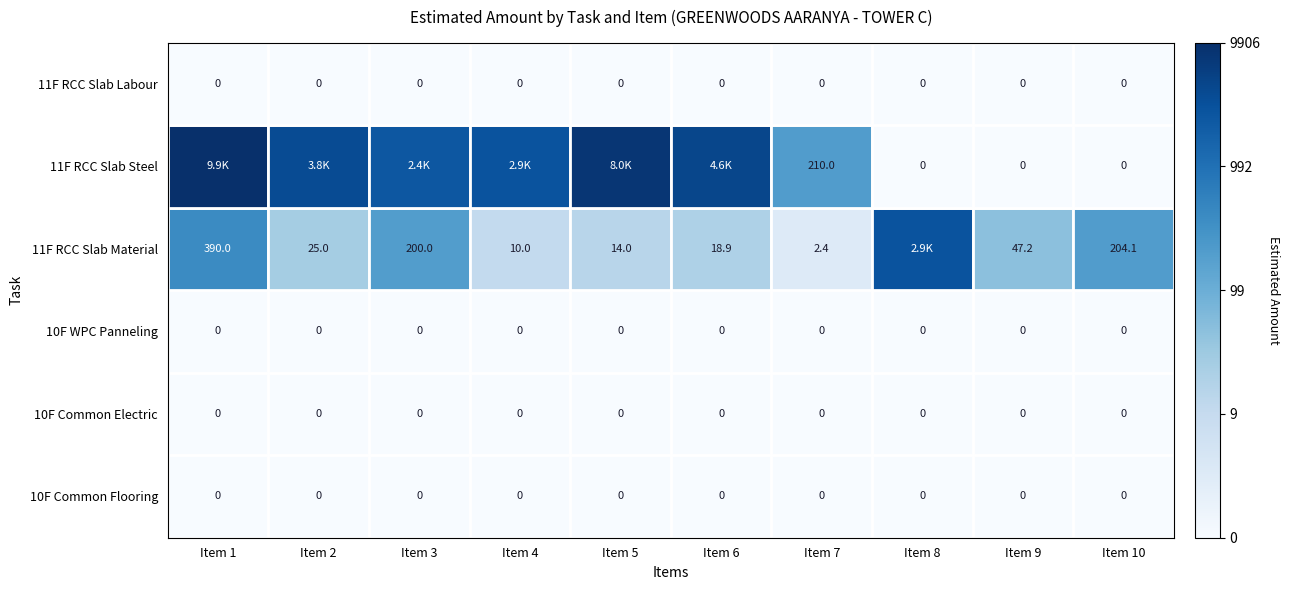

How many data points does each series have?

10